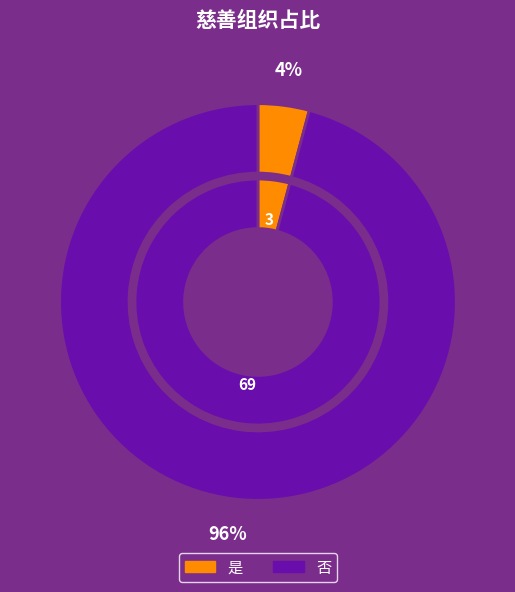

Is it true that 是 is 1% of the pie?

False